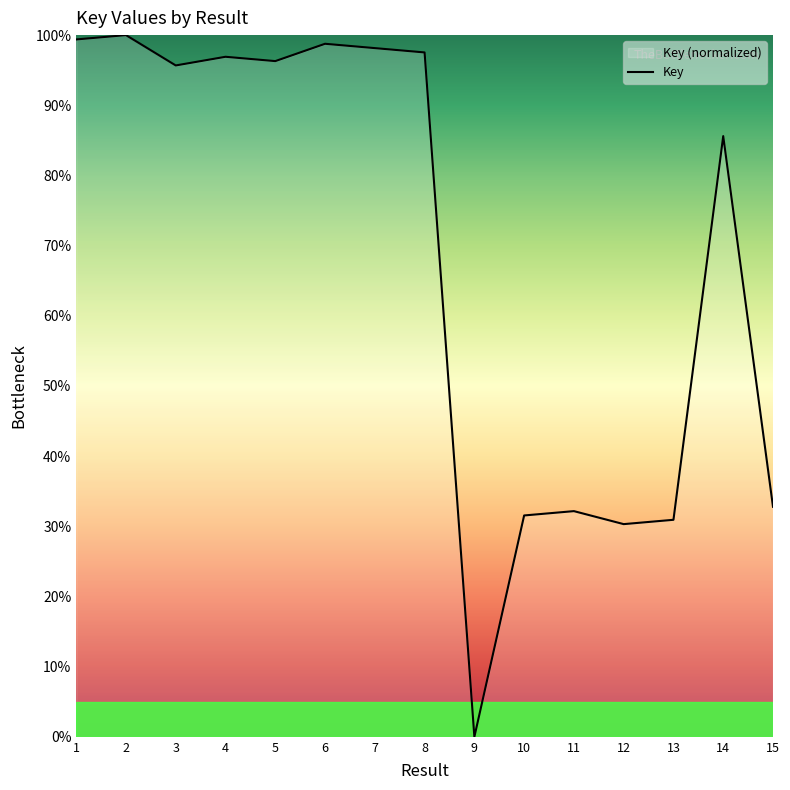

What is the value of the 5th point from the left?

96.3